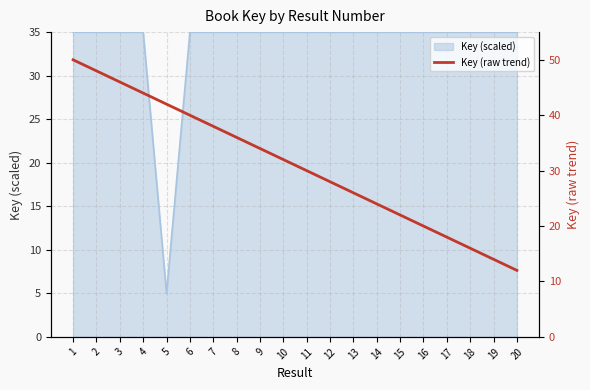

What is the change in value from 5 to 18?

-26